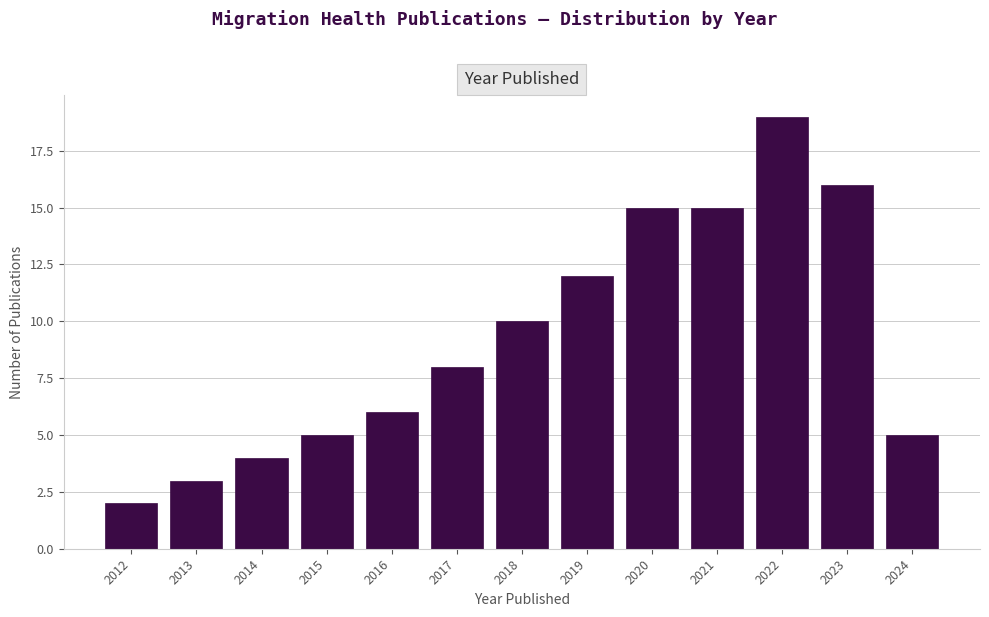

Reading right to left, extract all data points from this chart.

2024=5	2023=16	2022=19	2021=15	2020=15	2019=12	2018=10	2017=8	2016=6	2015=5	2014=4	2013=3	2012=2